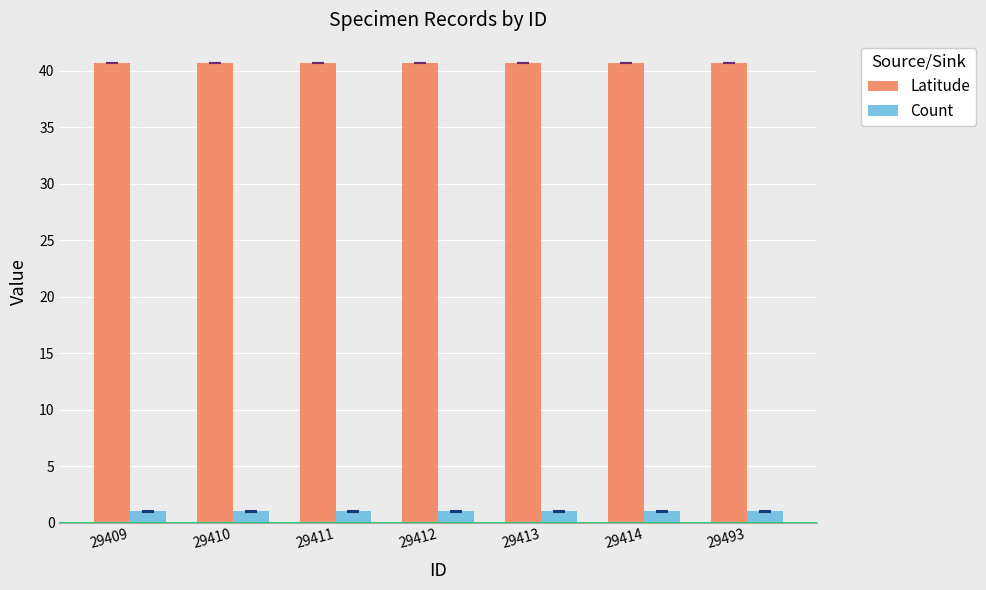

What is the greatest value displayed?

40.7